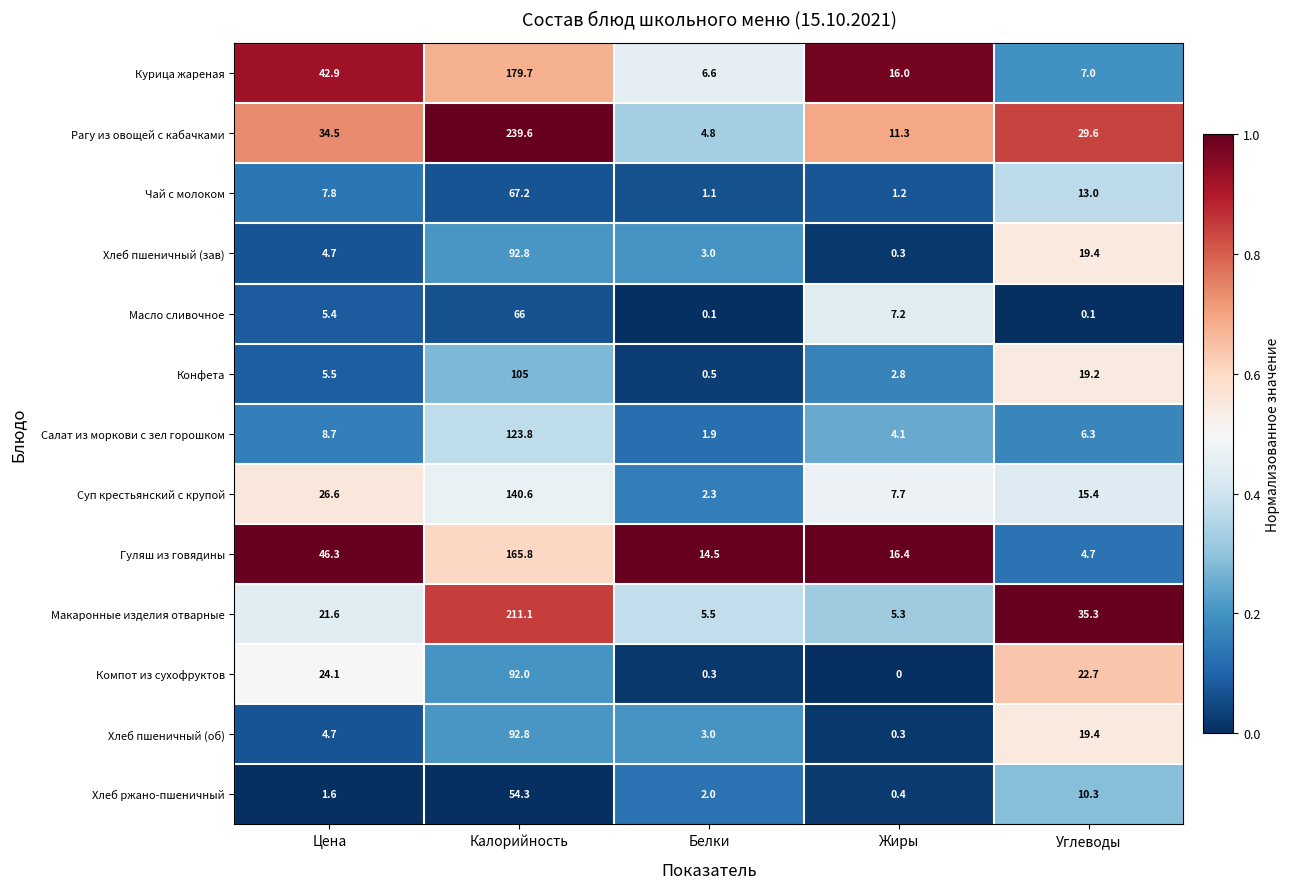

True or false: Салат из моркови с зел горошком has a value of 6.3 at Углеводы.

True